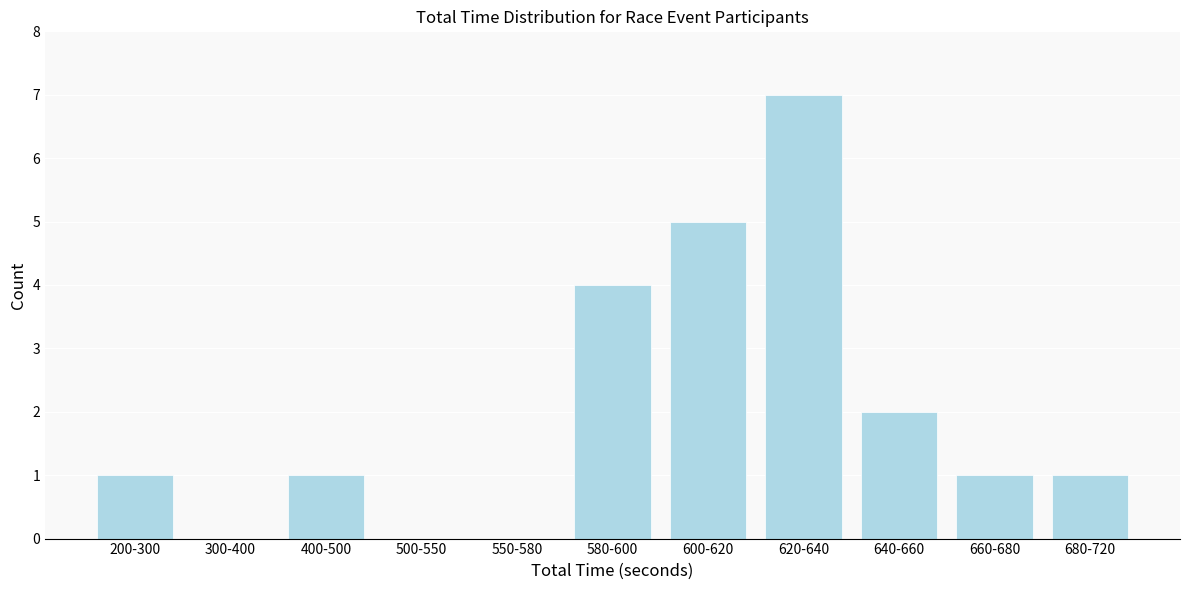

Reading left to right, what are all the values shown in this chart?

200-300=1	300-400=0	400-500=1	500-550=0	550-580=0	580-600=4	600-620=5	620-640=7	640-660=2	660-680=1	680-720=1